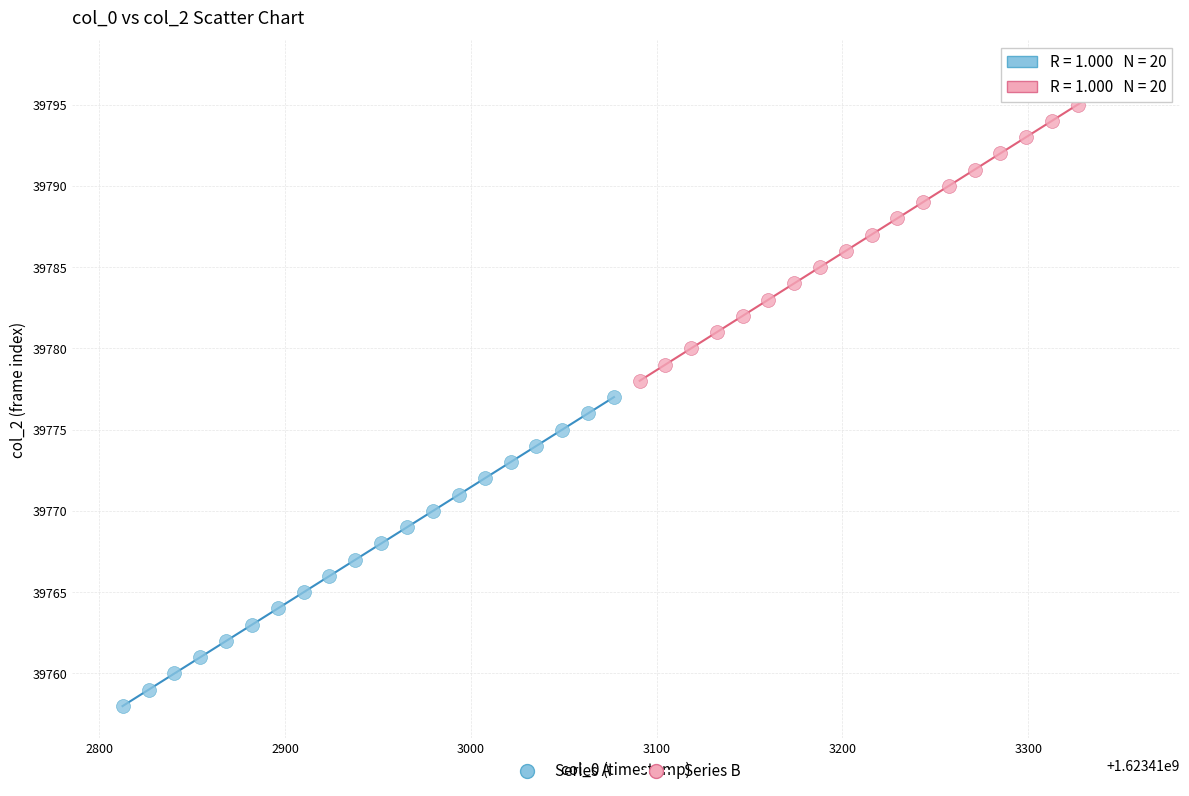

Which series reaches the maximum Y coordinate?

Series B